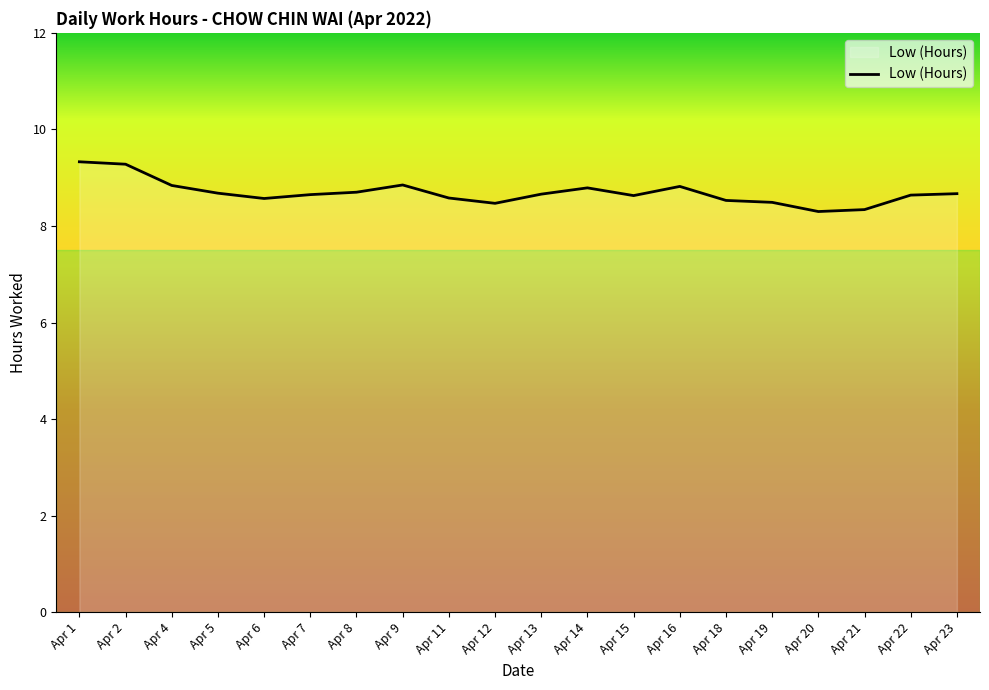

Does the chart display data point markers on the line(s)?

No